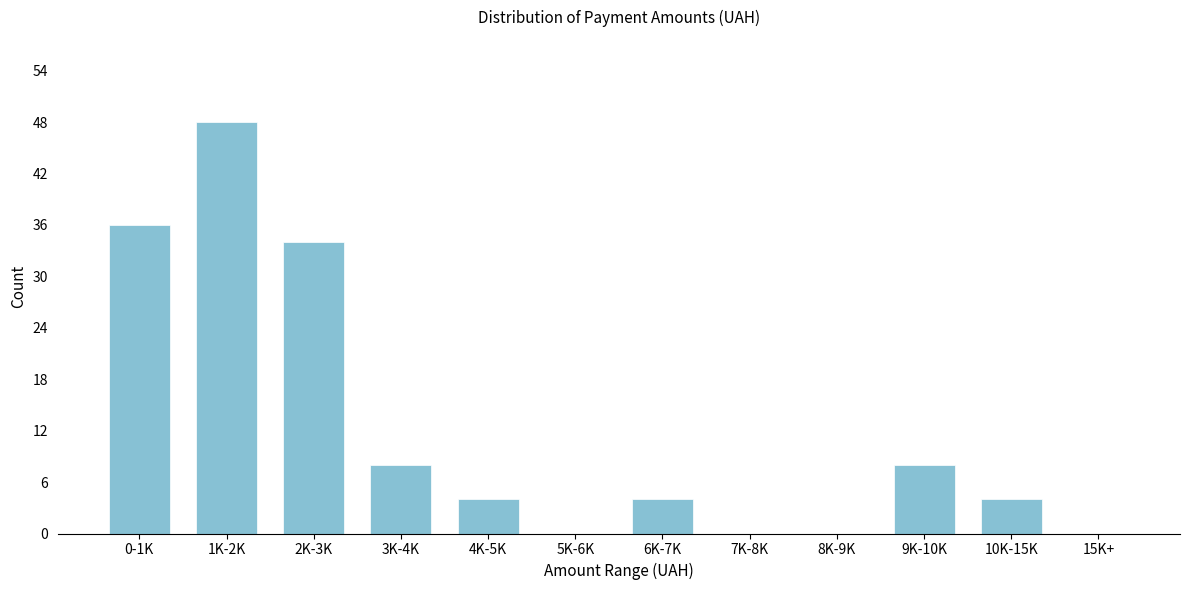

Reading right to left, list all the values displayed in this chart.

15K+=0	10K-15K=4	9K-10K=8	8K-9K=0	7K-8K=0	6K-7K=4	5K-6K=0	4K-5K=4	3K-4K=8	2K-3K=34	1K-2K=48	0-1K=36